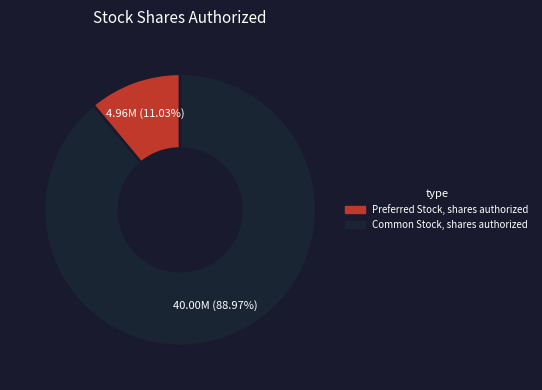

To the nearest percent, what is the difference between the largest and smallest slice percentages?

78%